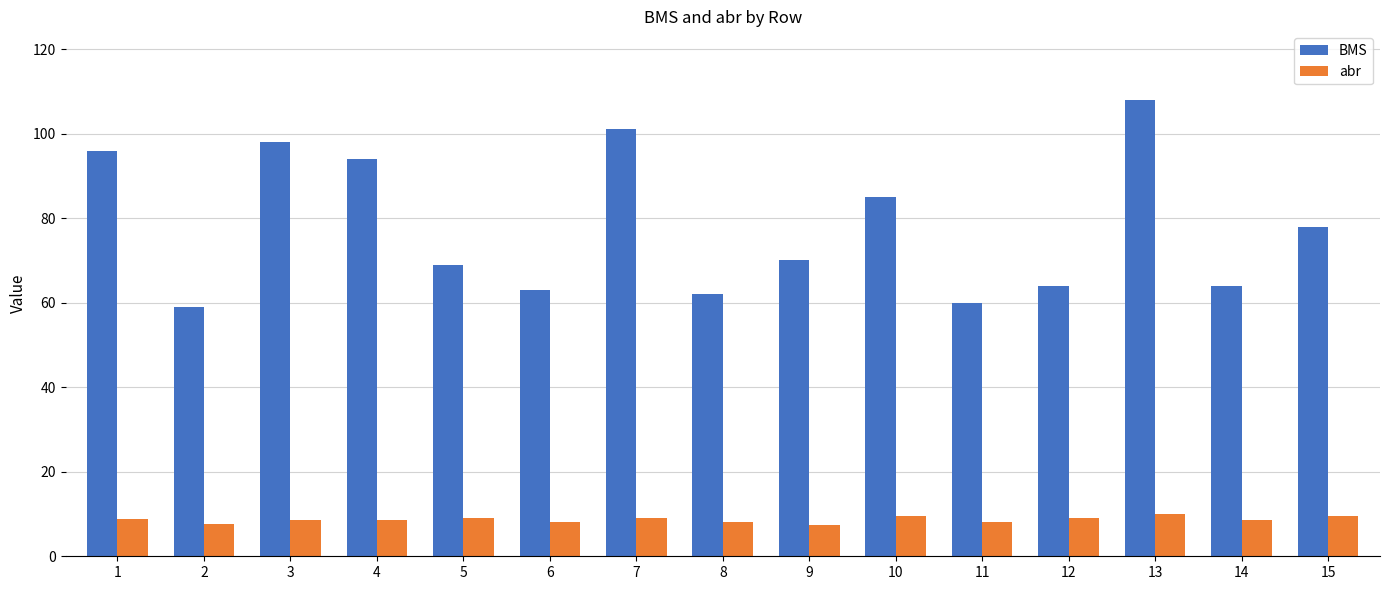

Which series has the largest total across all categories?

BMS